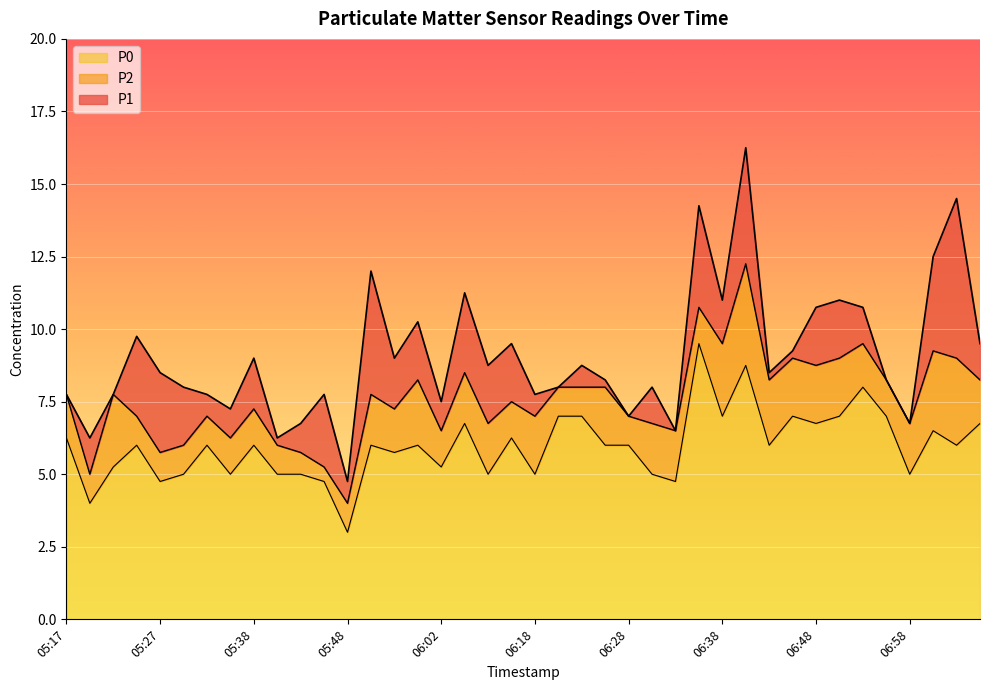

Reading left to right, list all the values displayed in this chart.

P1: 05:17=7.8	05:19=6.2	05:22=7.8	05:24=9.8	05:27=8.5	05:30=8.0	05:33=7.8	05:35=7.2	05:38=9.0	05:40=6.2	05:43=6.8	05:46=7.8	05:48=4.8	05:51=12.0	05:56=9.0	05:59=10.2	06:02=7.5	06:05=11.2	06:13=8.8	06:15=9.5	06:18=7.8	06:20=8.0	06:23=8.8	06:25=8.2	06:28=7.0	06:30=8.0	06:33=6.5	06:35=14.2	06:38=11.0	06:40=16.2	06:43=8.5	06:45=9.2	06:48=10.8	06:50=11.0	06:53=10.8	06:55=8.2	06:58=6.8	07:00=12.5	07:03=14.5	07:05=9.5
P2: 05:17=7.8	05:19=5.0	05:22=7.8	05:24=7.0	05:27=5.8	05:30=6.0	05:33=7.0	05:35=6.2	05:38=7.2	05:40=6.0	05:43=5.8	05:46=5.2	05:48=4.0	05:51=7.8	05:56=7.2	05:59=8.2	06:02=6.5	06:05=8.5	06:13=6.8	06:15=7.5	06:18=7.0	06:20=8.0	06:23=8.0	06:25=8.0	06:28=7.0	06:30=6.8	06:33=6.5	06:35=10.8	06:38=9.5	06:40=12.2	06:43=8.2	06:45=9.0	06:48=8.8	06:50=9.0	06:53=9.5	06:55=8.2	06:58=6.8	07:00=9.2	07:03=9.0	07:05=8.2
P0: 05:17=6.2	05:19=4.0	05:22=5.2	05:24=6.0	05:27=4.8	05:30=5.0	05:33=6.0	05:35=5.0	05:38=6.0	05:40=5.0	05:43=5.0	05:46=4.8	05:48=3.0	05:51=6.0	05:56=5.8	05:59=6.0	06:02=5.2	06:05=6.8	06:13=5.0	06:15=6.2	06:18=5.0	06:20=7.0	06:23=7.0	06:25=6.0	06:28=6.0	06:30=5.0	06:33=4.8	06:35=9.5	06:38=7.0	06:40=8.8	06:43=6.0	06:45=7.0	06:48=6.8	06:50=7.0	06:53=8.0	06:55=7.0	06:58=5.0	07:00=6.5	07:03=6.0	07:05=6.8